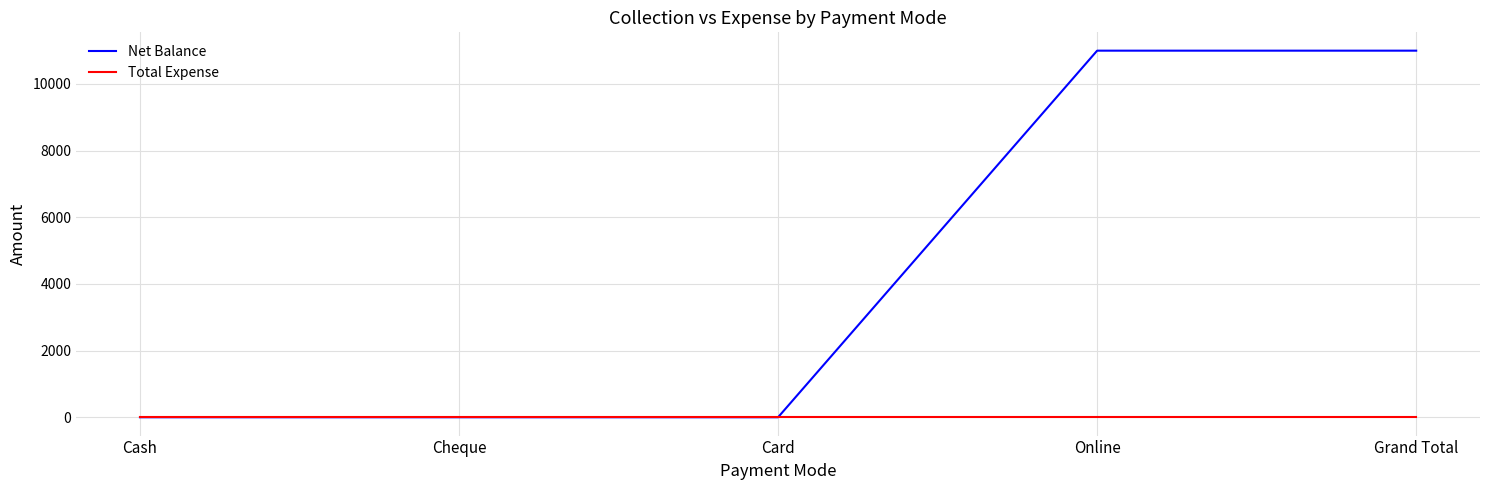

Does the chart display data point markers on the line(s)?

No